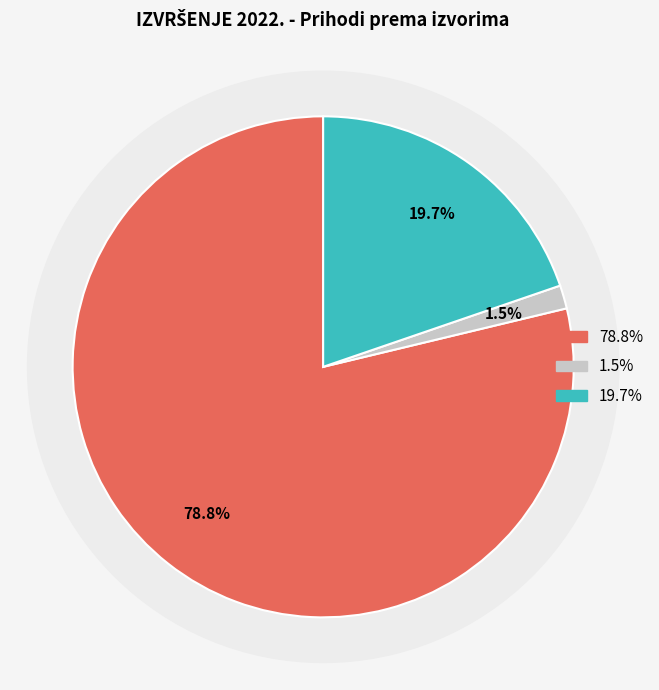

Is Donacije the majority of the pie?

No